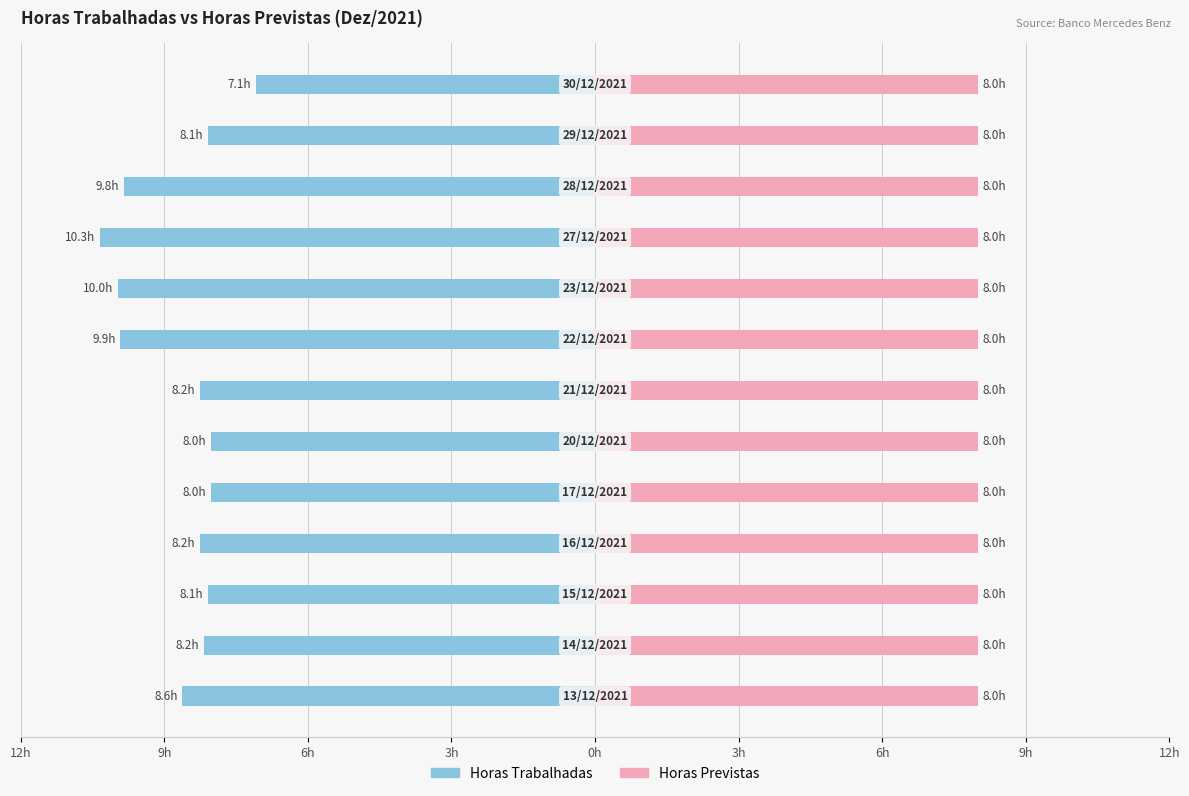

The Horas Trabalhadas series shows -10.0 at 12h. True or false?

True